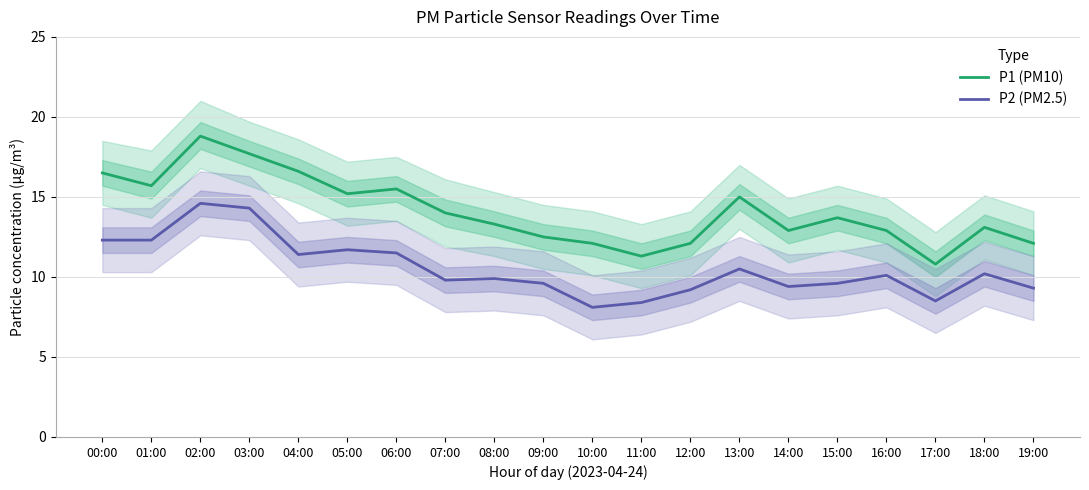

What is the smallest value displayed?

8.1